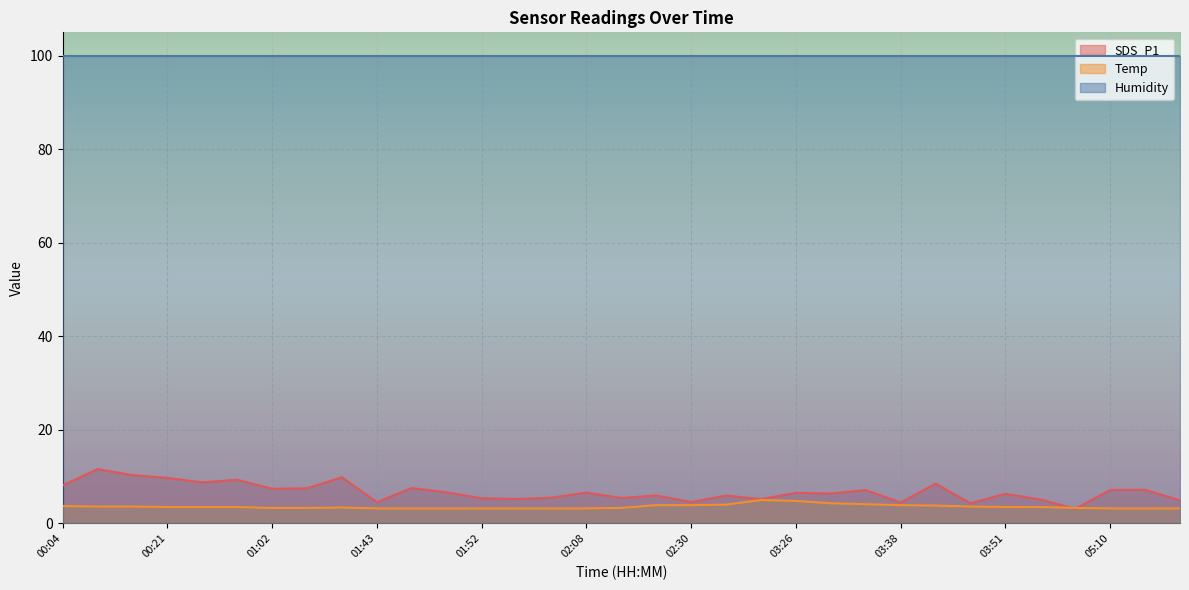

What is the label of the 29th point from the left?

03:54